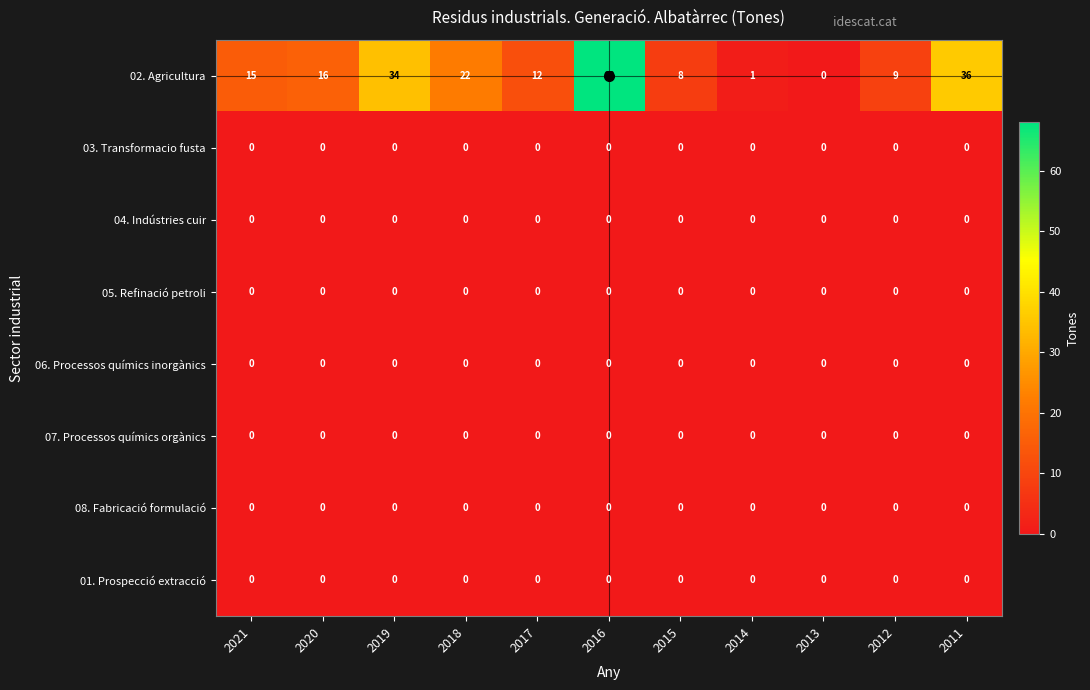

Is it true that 04. Indústries cuir equals 0 at 2019?

True